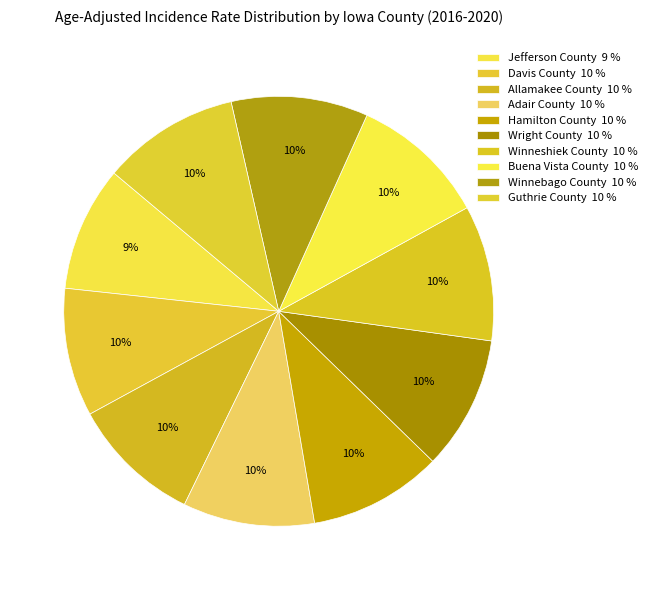

To the nearest percent, what percentage of the pie is Winnebago County?

10%